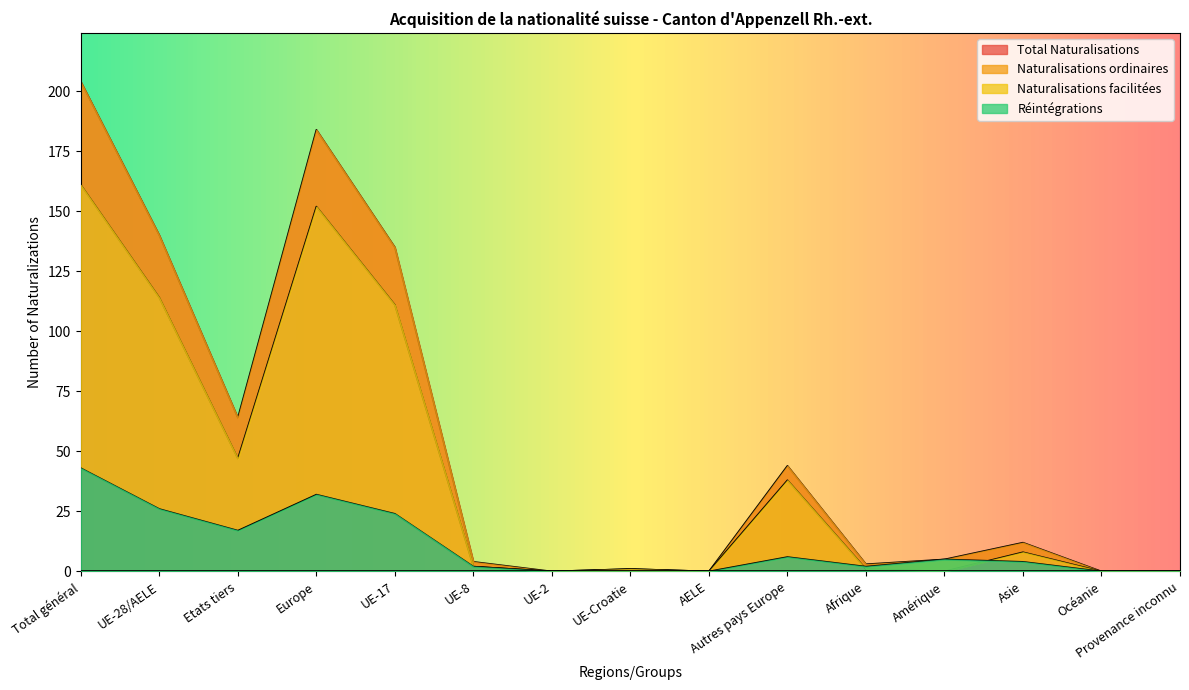

What is the total value across all series at Total général?

408